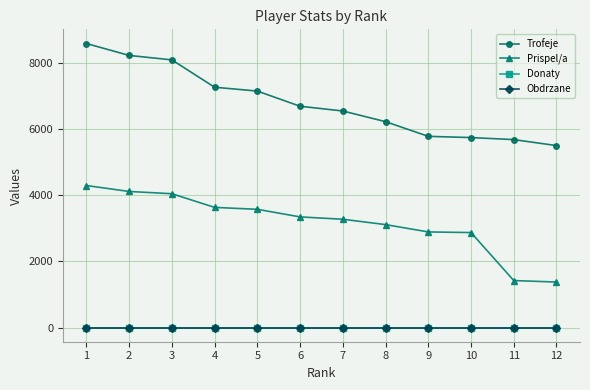

Does the chart have visible grid lines?

Yes